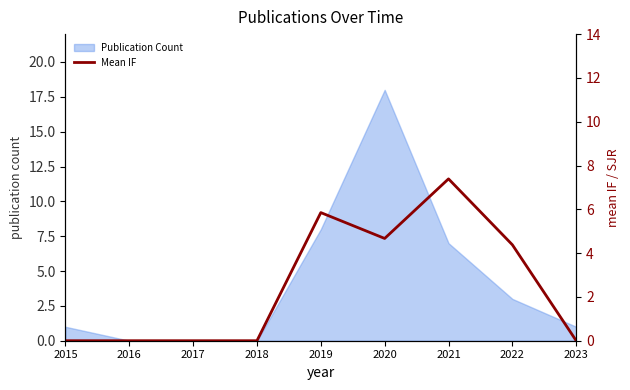

Is it true that Publication Count equals -6 at 2017?

False